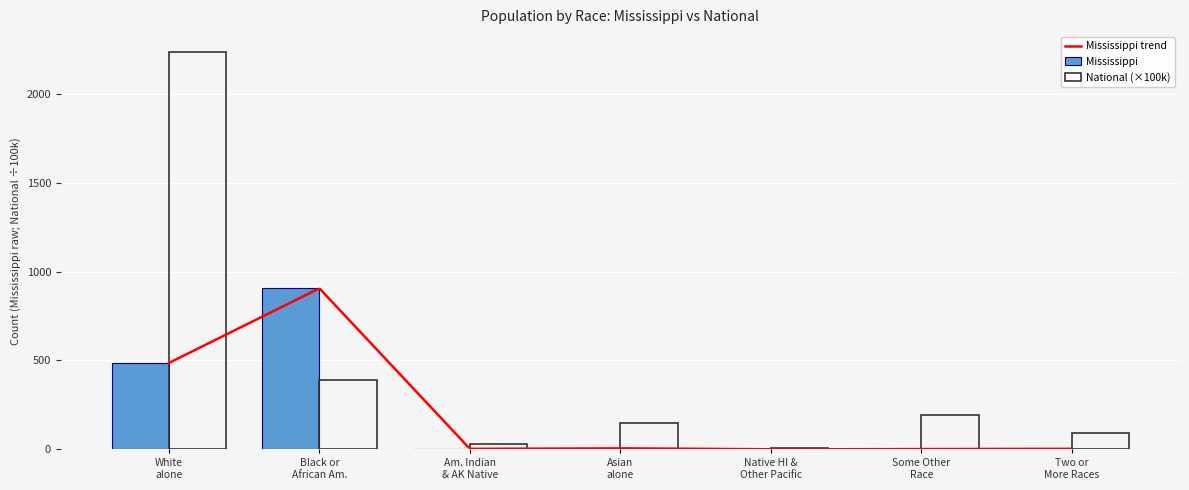

What is the sum of all Mississippi values?

1406.0